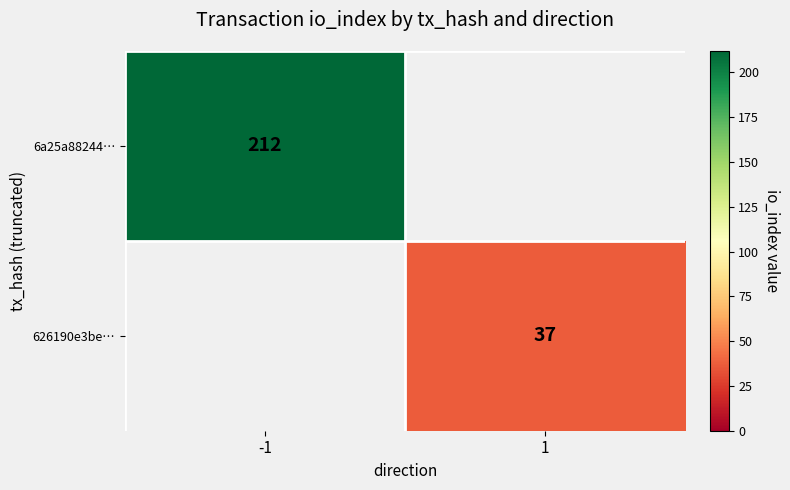

What is the total value across all series at -1?

212